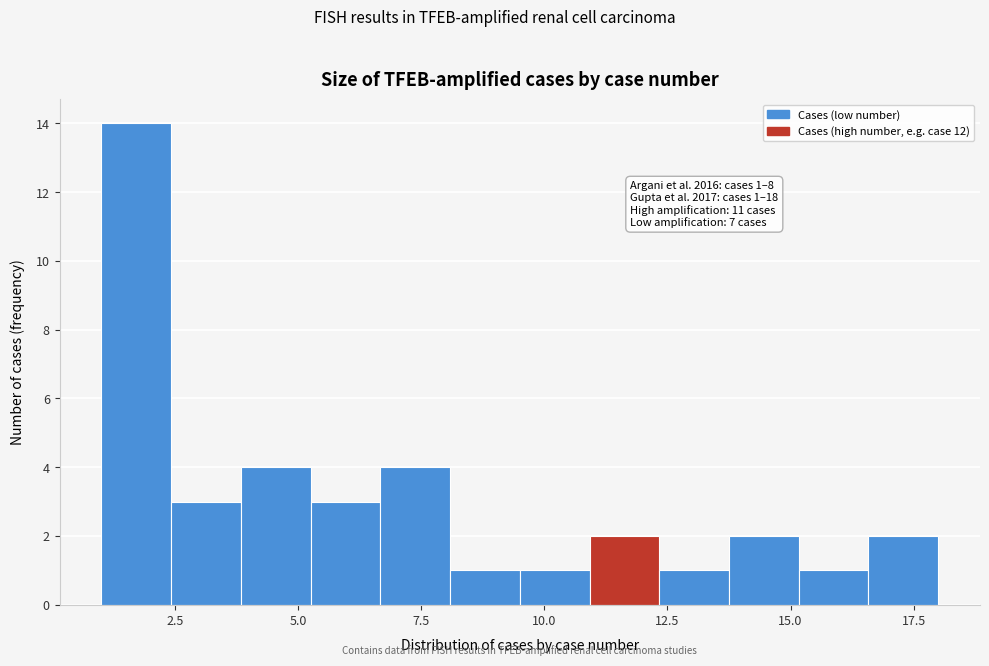

Around what value on the x-axis is the tallest bar? Give the approximate position of its centre, as read against the axis.

1.5